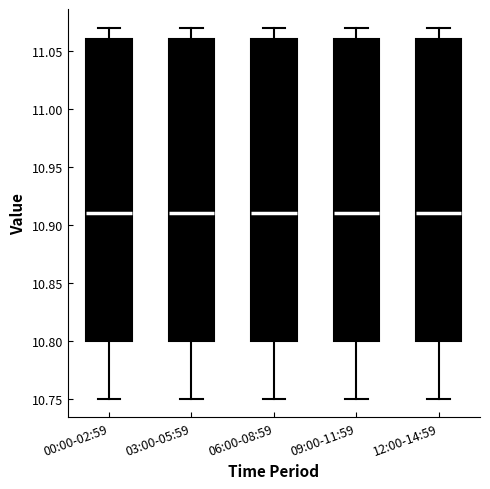

Reading left to right, transcribe this box plot: for each box, give where its median line is, the range the box spans, and where its two whiskers end, as read against the y-axis. The values are not printed on the chart, so give them approximately, as read against the axis.

00:00-02:59: median 10.91, box 10.80 to 11.06, whiskers 10.75 to 11.07
03:00-05:59: median 10.91, box 10.80 to 11.06, whiskers 10.75 to 11.07
06:00-08:59: median 10.91, box 10.80 to 11.06, whiskers 10.75 to 11.07
09:00-11:59: median 10.91, box 10.80 to 11.06, whiskers 10.75 to 11.07
12:00-14:59: median 10.91, box 10.80 to 11.06, whiskers 10.75 to 11.07